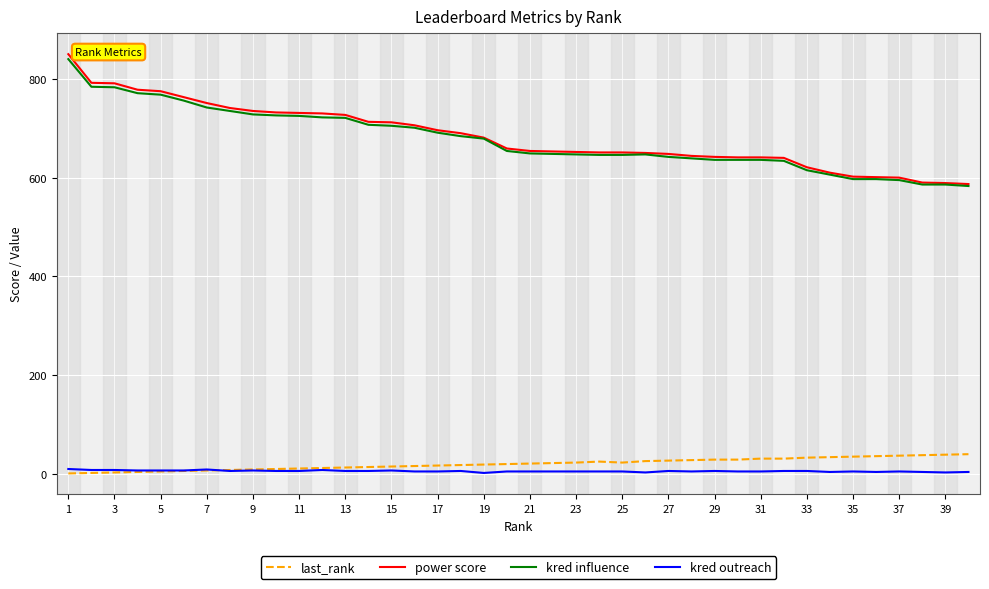

What is the lowest value of the power score series?

587